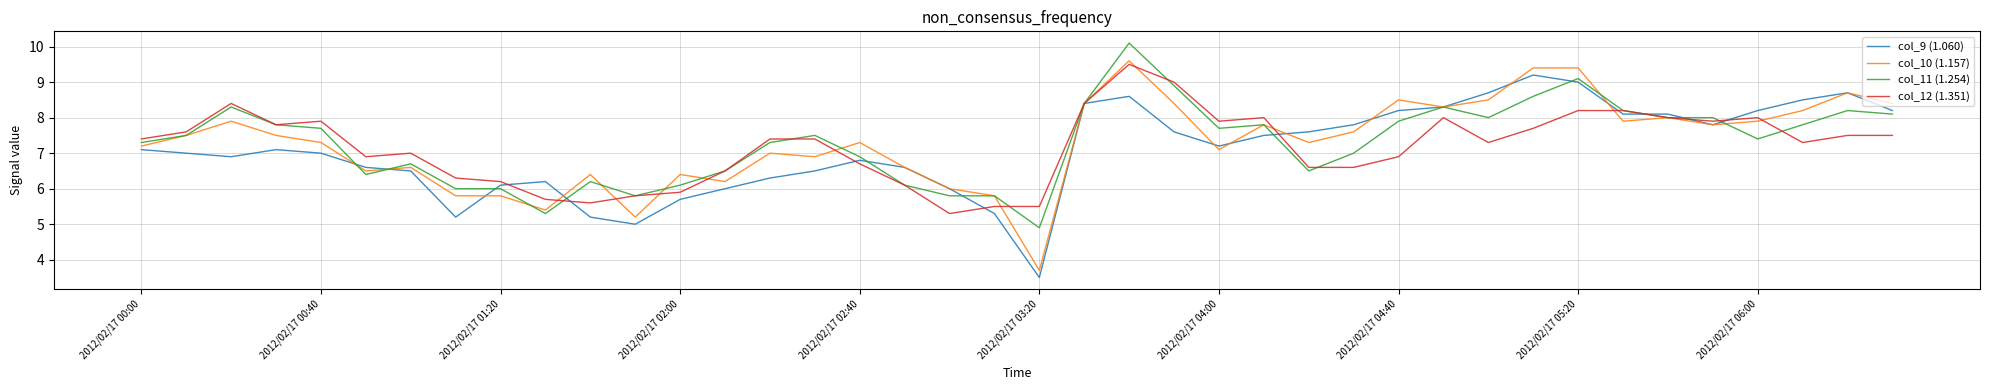

What is the sum of all col_10 (1.157) values?

292.2